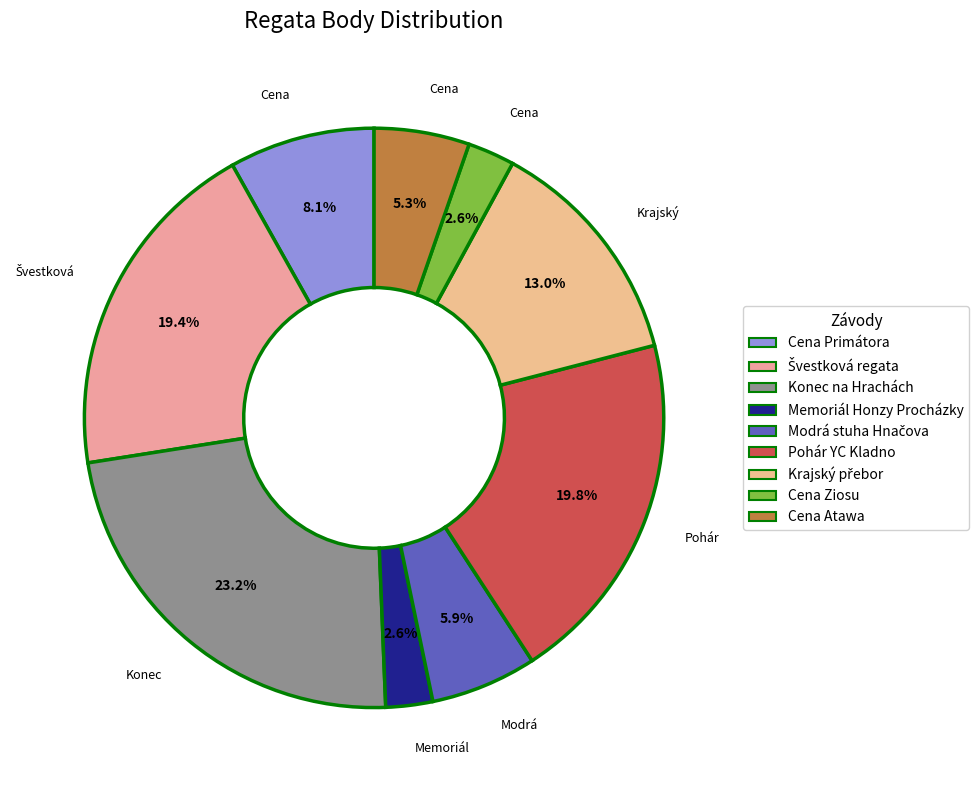

What is the largest slice in the pie chart?

Konec na Hrachách